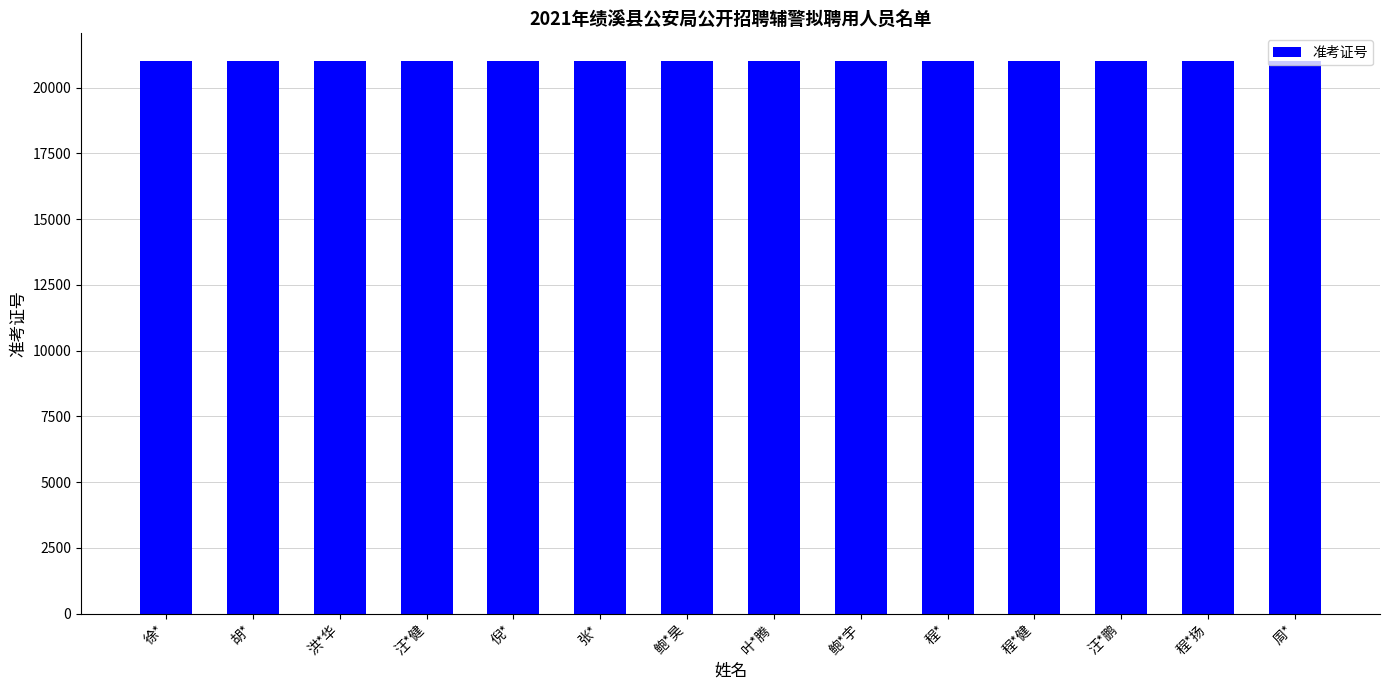

What is the maximum value shown in the chart?

21016